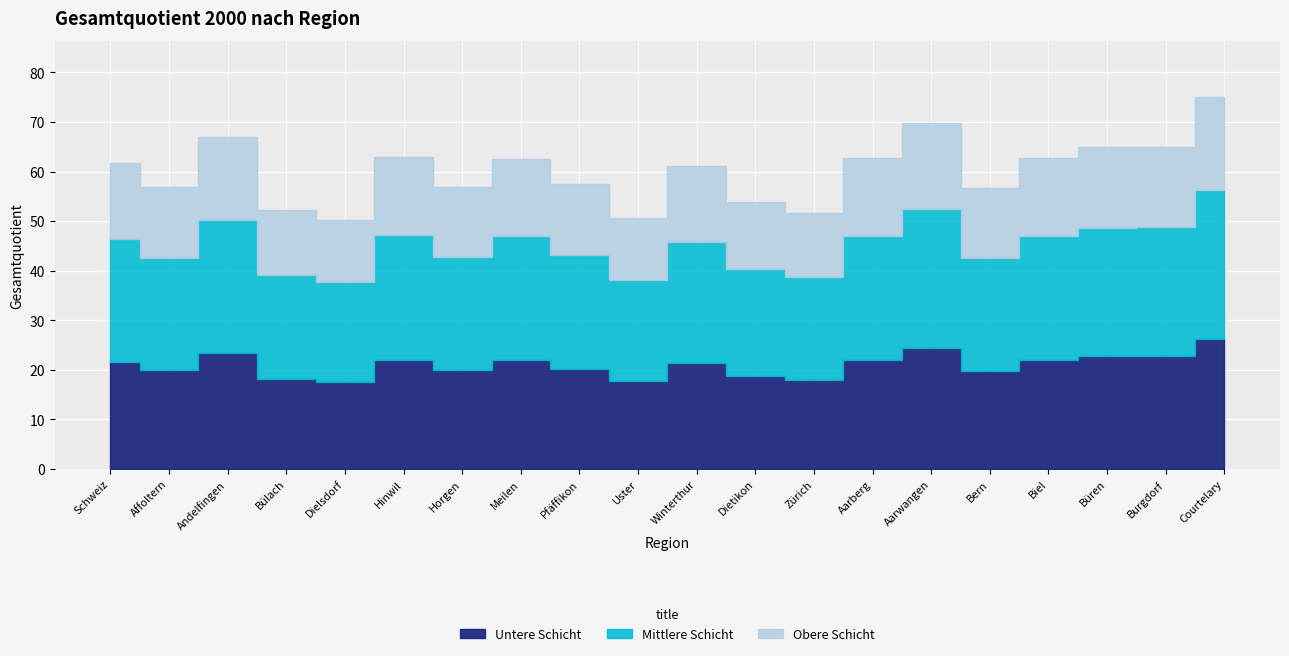

What is the greatest value displayed?

75.1